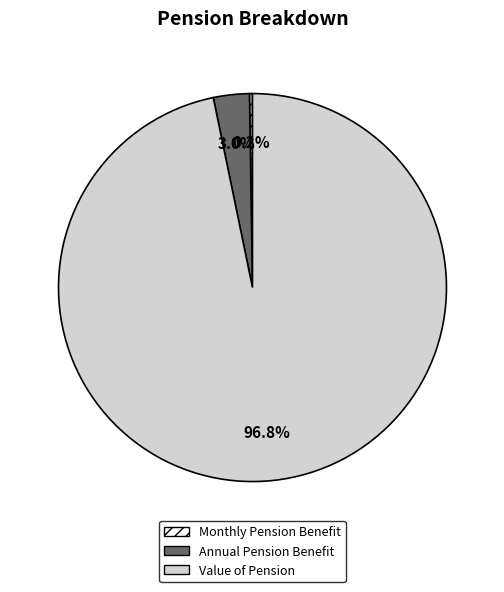

Is the sum of Value of Pension and Annual Pension Benefit greater than half?

Yes